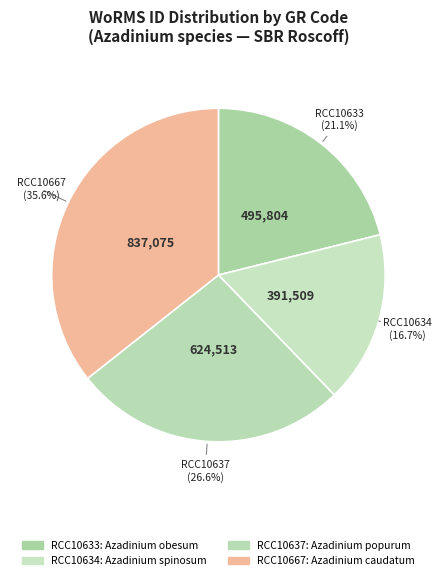

Which slice is the largest?

RCC10667